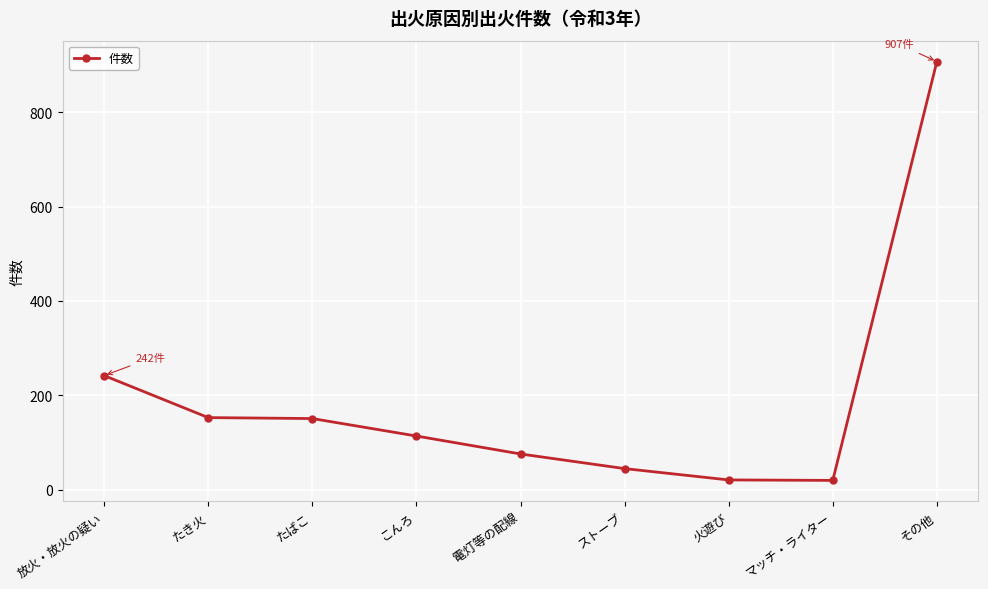

Is it true that the value at たばこ is 151?

True